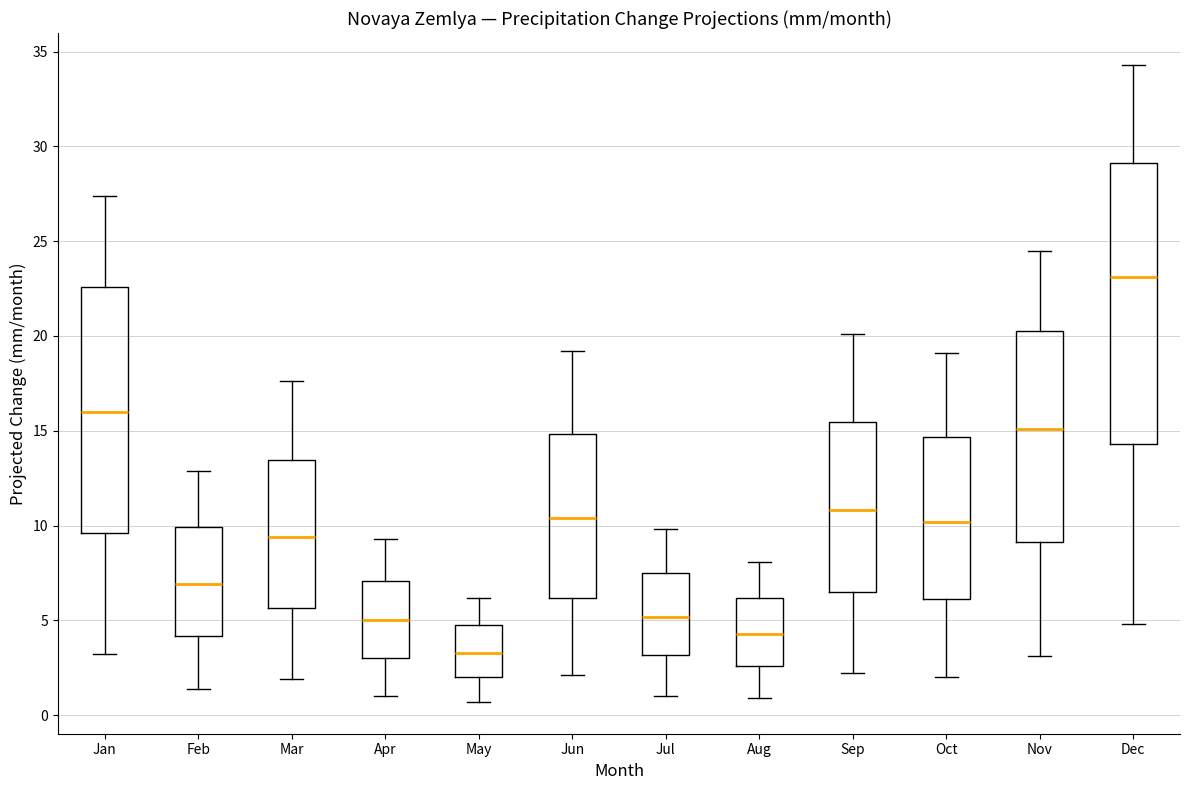

Where does the upper whisker of the box for May end on the y-axis? The values are not printed on the chart, so give them approximately, as read against the axis.

6.0